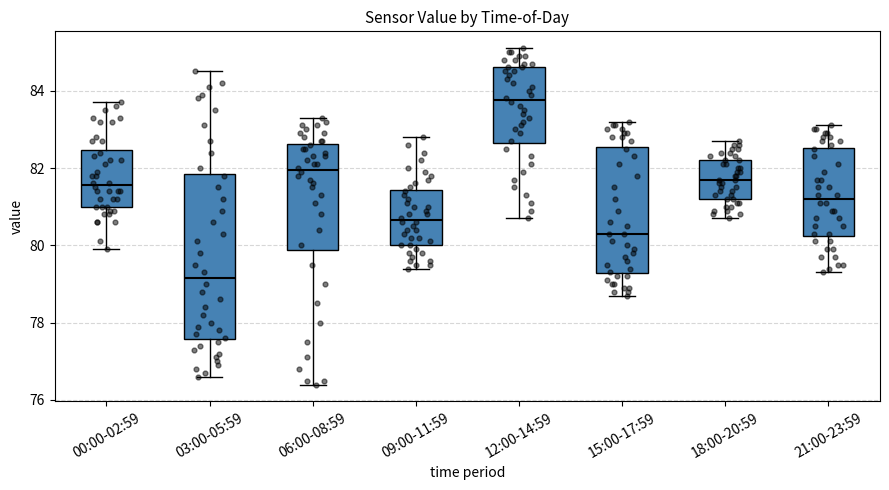

Comparing the boxes themselves (not the whiskers), which one is the tallest?

03:00-05:59